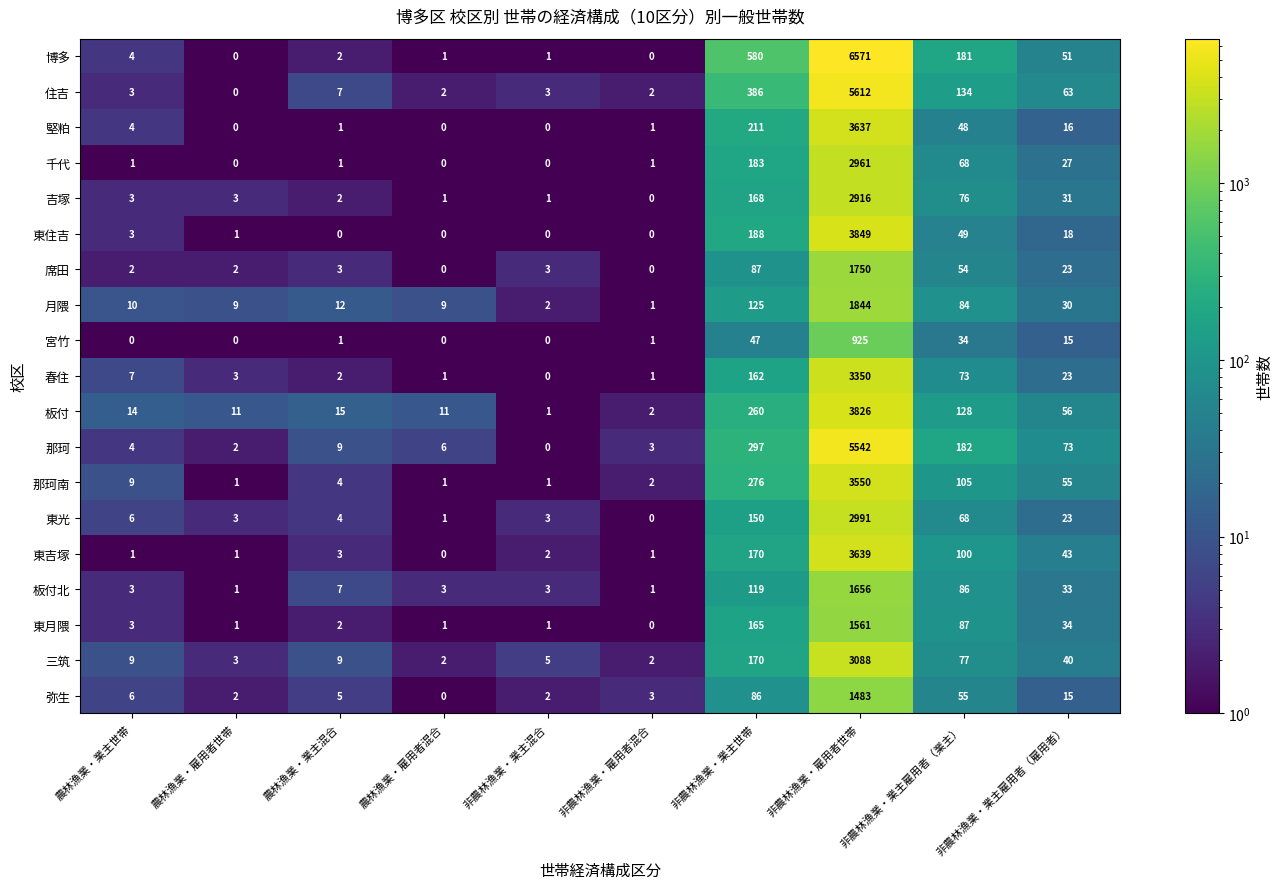

What is the greatest value displayed?

6571